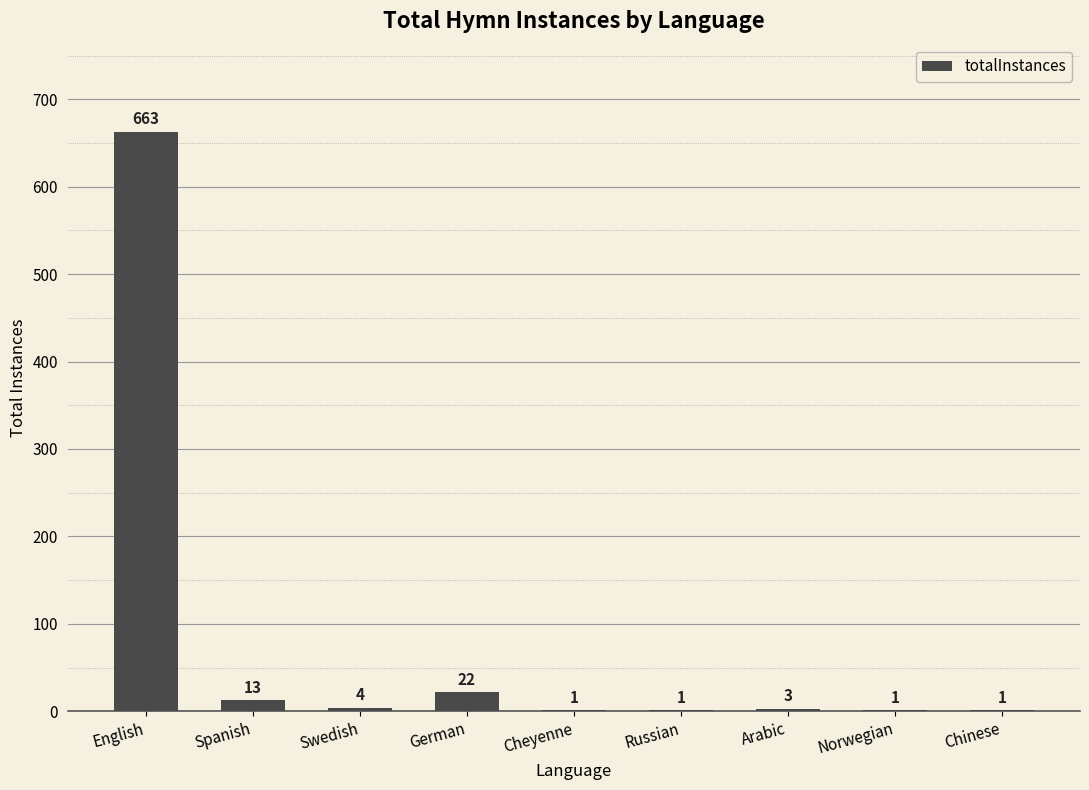

Reading left to right, list all the values displayed in this chart.

663	13	4	22	1	1	3	1	1